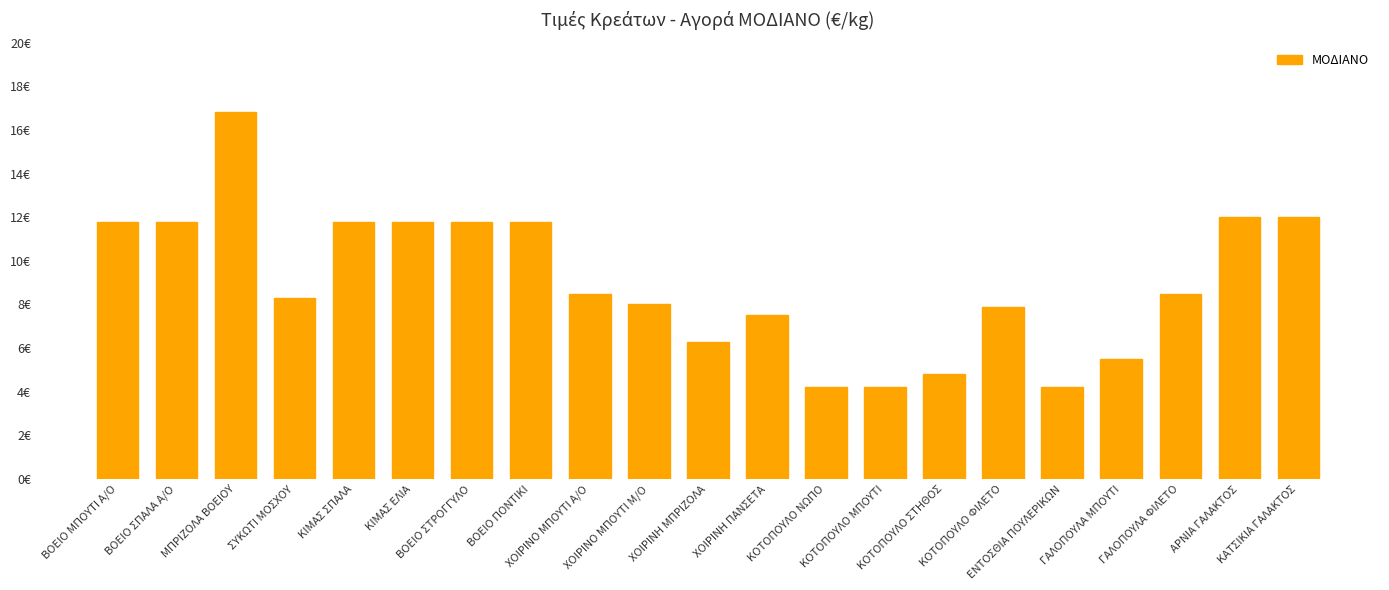

Does the chart contain any negative values?

No